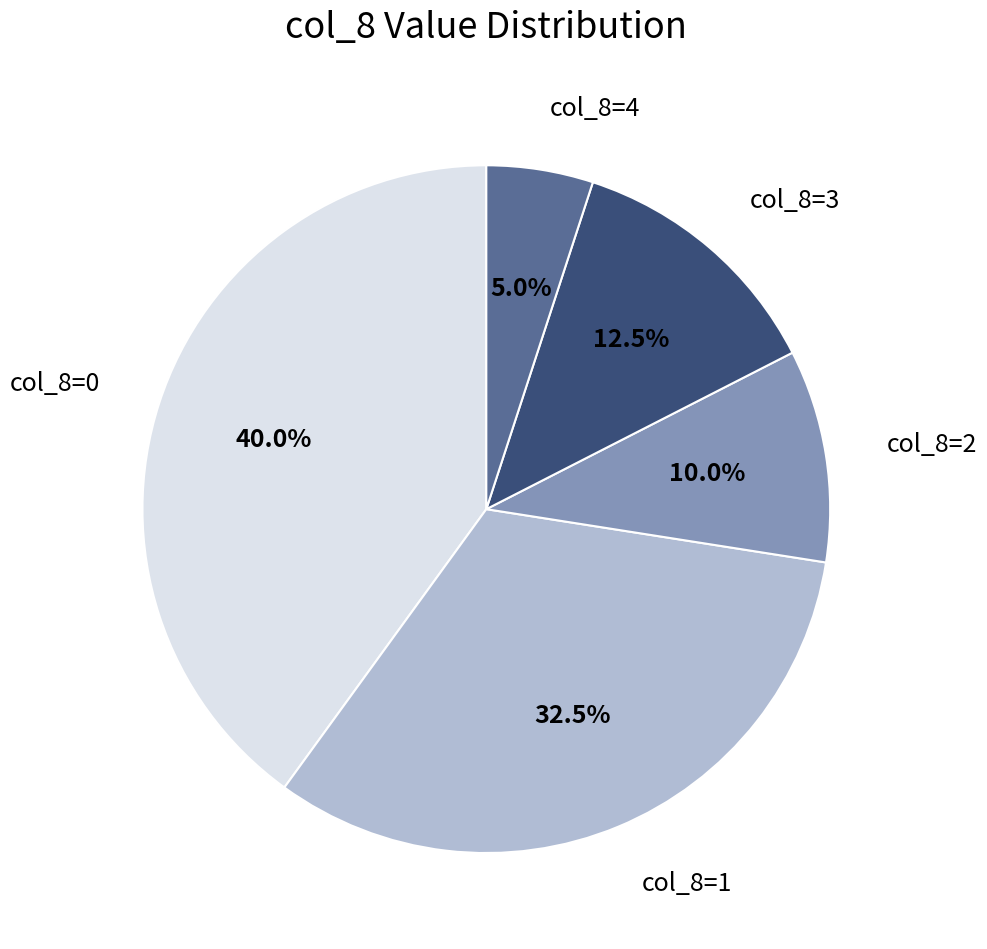

Is col_8=0 the majority of the pie?

No